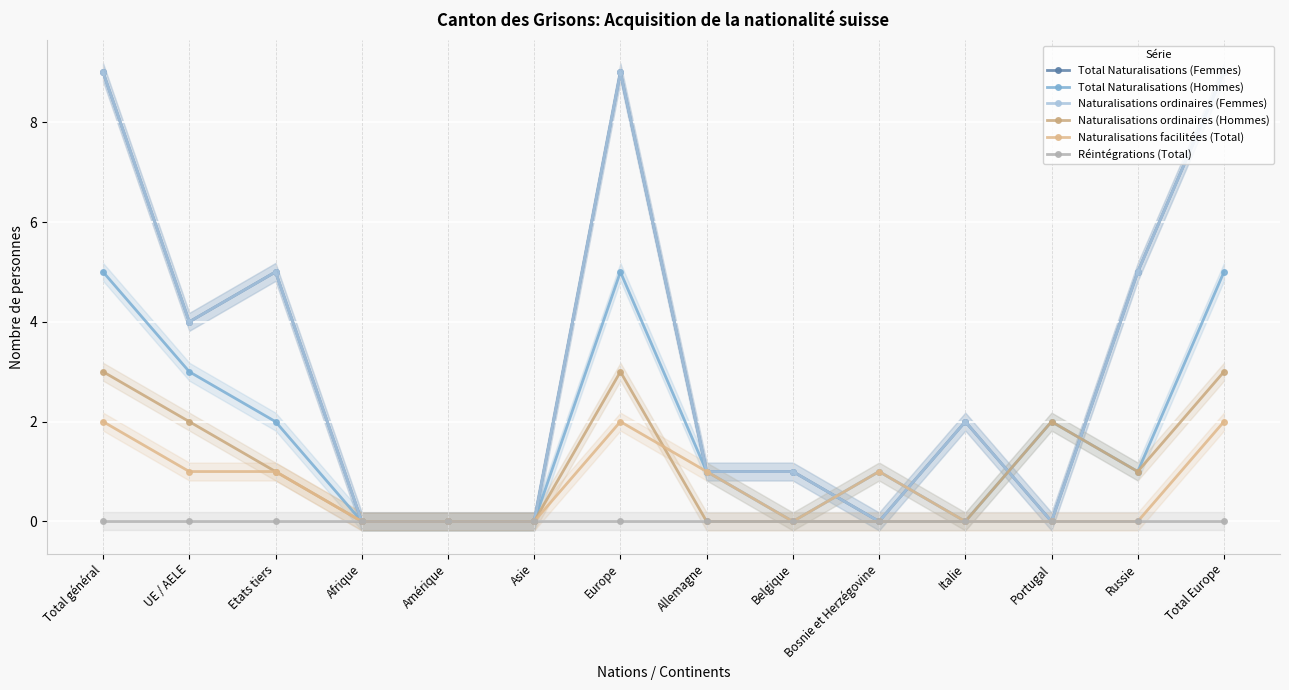

At which category is the sum across all series the highest?

Total général